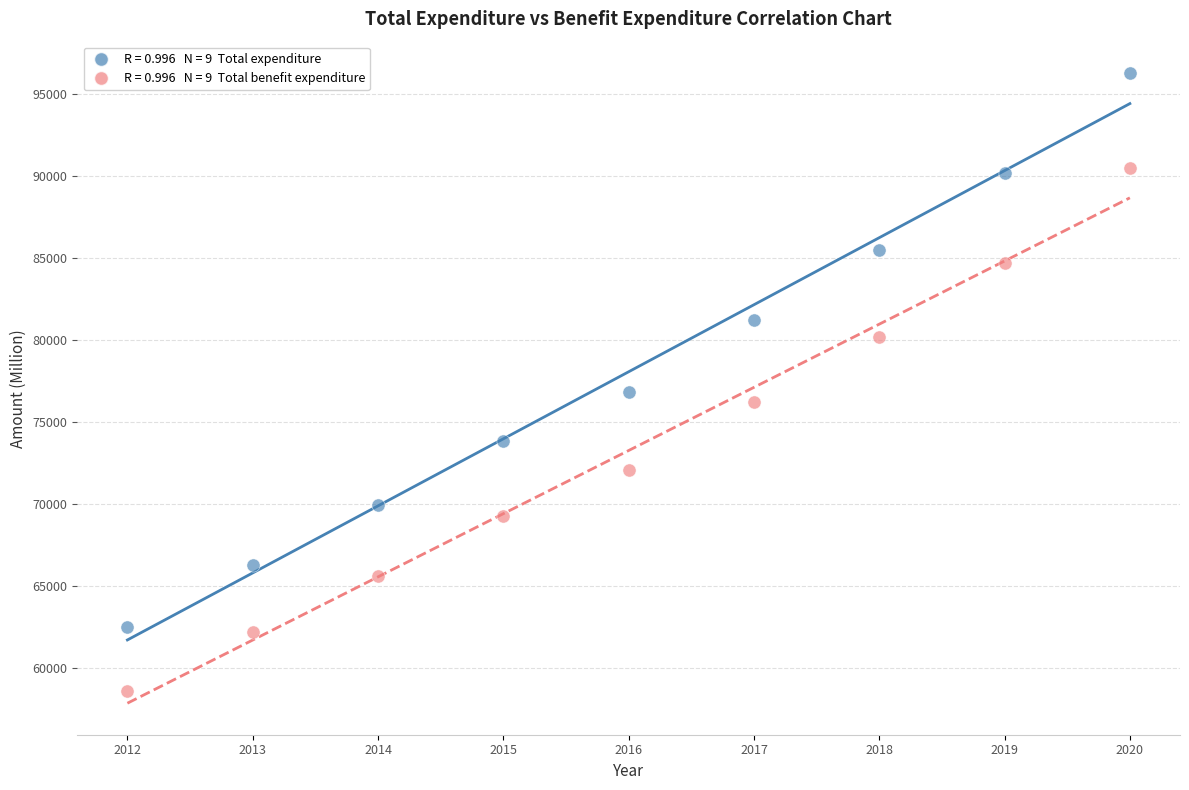

Across all data points, what is the range of Y values (max minus min)?

37630